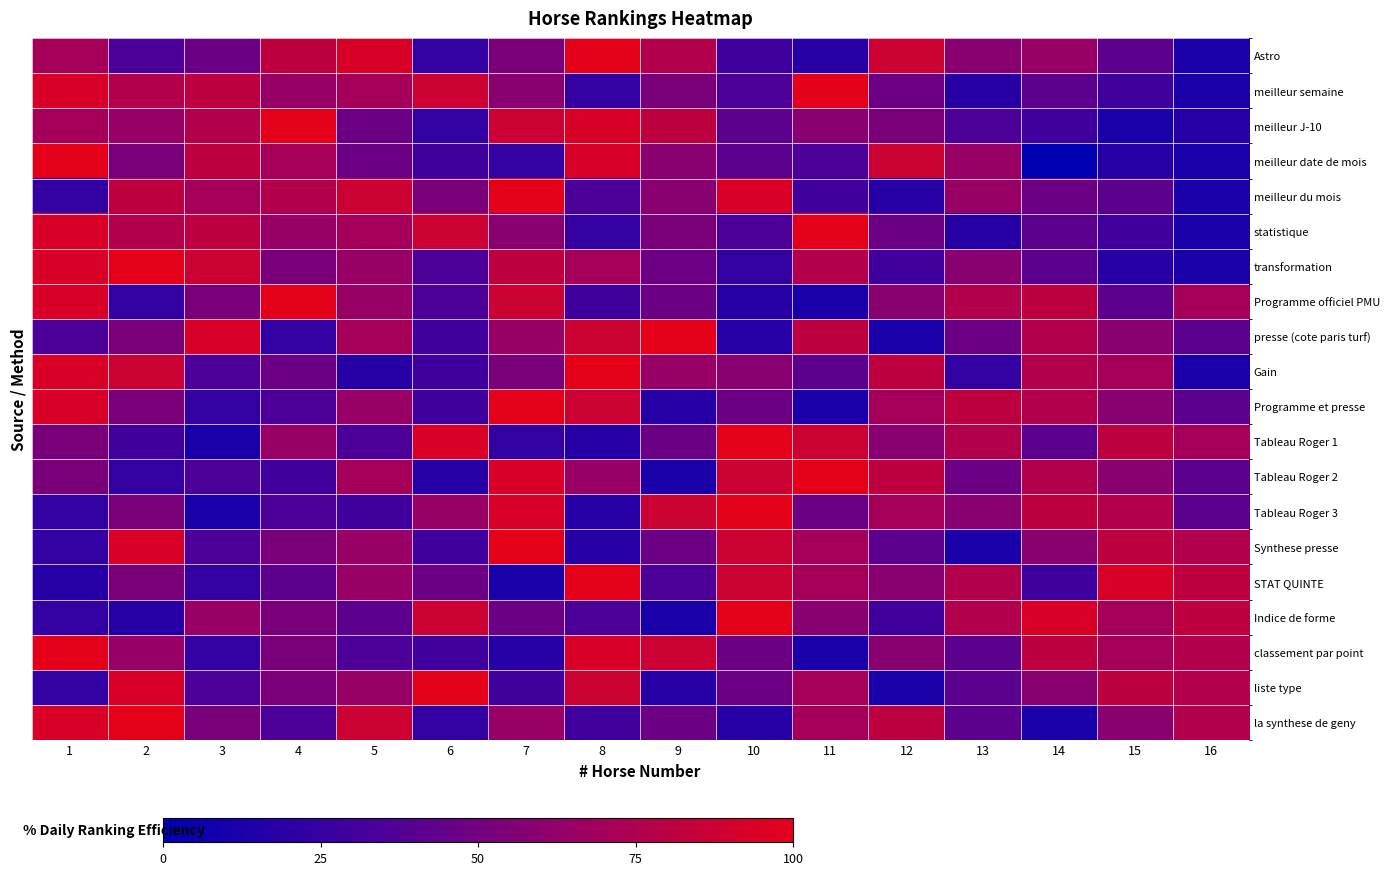

Reading right to left, list all the values displayed in this chart.

Astro: 16=11.8	15=41.2	14=64.7	13=58.8	12=88.2	11=17.6	10=29.4	9=76.5	8=100.0	7=52.9	6=23.5	5=94.1	4=82.4	3=47.1	2=35.3	1=70.6
meilleur semaine: 16=11.8	15=29.4	14=41.2	13=17.6	12=47.1	11=100.0	10=35.3	9=52.9	8=23.5	7=58.8	6=88.2	5=70.6	4=64.7	3=82.4	2=76.5	1=94.1
meilleur J-10: 16=17.6	15=11.8	14=29.4	13=35.3	12=52.9	11=58.8	10=41.2	9=82.4	8=94.1	7=88.2	6=23.5	5=47.1	4=100.0	3=76.5	2=64.7	1=70.6
meilleur date de mois: 16=11.8	15=17.6	14=0.0	13=64.7	12=88.2	11=35.3	10=41.2	9=58.8	8=94.1	7=23.5	6=29.4	5=47.1	4=70.6	3=82.4	2=52.9	1=100.0
meilleur du mois: 16=11.8	15=41.2	14=47.1	13=64.7	12=17.6	11=29.4	10=94.1	9=58.8	8=35.3	7=100.0	6=52.9	5=88.2	4=76.5	3=70.6	2=82.4	1=23.5
statistique: 16=11.8	15=29.4	14=41.2	13=17.6	12=47.1	11=100.0	10=35.3	9=52.9	8=23.5	7=58.8	6=88.2	5=70.6	4=64.7	3=82.4	2=76.5	1=94.1
transformation: 16=11.8	15=17.6	14=41.2	13=58.8	12=29.4	11=76.5	10=23.5	9=47.1	8=70.6	7=82.4	6=35.3	5=64.7	4=52.9	3=88.2	2=100.0	1=94.1
Programme officiel PMU: 16=70.6	15=41.2	14=82.4	13=76.5	12=58.8	11=11.8	10=17.6	9=47.1	8=29.4	7=88.2	6=35.3	5=64.7	4=100.0	3=52.9	2=23.5	1=94.1
presse (cote paris turf): 16=41.2	15=58.8	14=76.5	13=47.1	12=11.8	11=82.4	10=17.6	9=100.0	8=88.2	7=64.7	6=29.4	5=70.6	4=23.5	3=94.1	2=52.9	1=35.3
Gain: 16=11.8	15=70.6	14=76.5	13=23.5	12=82.4	11=41.2	10=58.8	9=64.7	8=100.0	7=52.9	6=29.4	5=17.6	4=47.1	3=35.3	2=88.2	1=94.1
Programme et presse: 16=41.2	15=58.8	14=76.5	13=82.4	12=70.6	11=11.8	10=47.1	9=17.6	8=88.2	7=100.0	6=29.4	5=64.7	4=35.3	3=23.5	2=52.9	1=94.1
Tableau Roger 1: 16=70.6	15=82.4	14=41.2	13=76.5	12=58.8	11=88.2	10=100.0	9=47.1	8=17.6	7=23.5	6=94.1	5=35.3	4=64.7	3=11.8	2=29.4	1=52.9
Tableau Roger 2: 16=41.2	15=58.8	14=76.5	13=47.1	12=82.4	11=100.0	10=88.2	9=11.8	8=64.7	7=94.1	6=17.6	5=70.6	4=29.4	3=35.3	2=23.5	1=52.9
Tableau Roger 3: 16=41.2	15=76.5	14=82.4	13=58.8	12=70.6	11=47.1	10=100.0	9=88.2	8=17.6	7=94.1	6=64.7	5=29.4	4=35.3	3=11.8	2=52.9	1=23.5
Synthese presse: 16=76.5	15=82.4	14=58.8	13=11.8	12=41.2	11=70.6	10=88.2	9=47.1	8=17.6	7=100.0	6=29.4	5=64.7	4=52.9	3=35.3	2=94.1	1=23.5
STAT QUINTE: 16=82.4	15=94.1	14=29.4	13=76.5	12=58.8	11=70.6	10=88.2	9=35.3	8=100.0	7=11.8	6=47.1	5=64.7	4=41.2	3=23.5	2=52.9	1=17.6
Indice de forme: 16=82.4	15=70.6	14=94.1	13=76.5	12=29.4	11=58.8	10=100.0	9=11.8	8=35.3	7=47.1	6=88.2	5=41.2	4=52.9	3=64.7	2=17.6	1=23.5
classement par point: 16=76.5	15=70.6	14=82.4	13=41.2	12=58.8	11=11.8	10=47.1	9=88.2	8=94.1	7=17.6	6=29.4	5=35.3	4=52.9	3=23.5	2=64.7	1=100.0
liste type: 16=76.5	15=82.4	14=58.8	13=41.2	12=11.8	11=70.6	10=47.1	9=17.6	8=88.2	7=29.4	6=100.0	5=64.7	4=52.9	3=35.3	2=94.1	1=23.5
la synthese de geny: 16=76.5	15=58.8	14=11.8	13=41.2	12=82.4	11=70.6	10=17.6	9=47.1	8=29.4	7=64.7	6=23.5	5=88.2	4=35.3	3=52.9	2=100.0	1=94.1